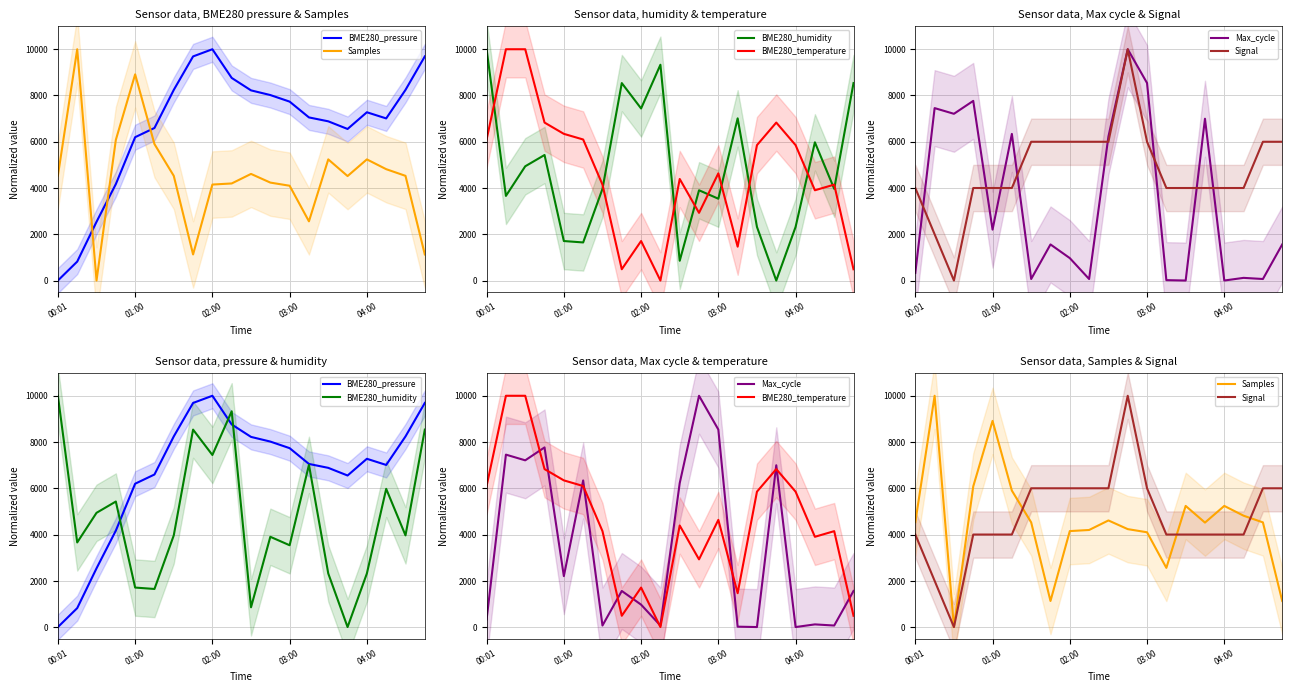

Where do Signal and Samples first cross each other?

5 and 6